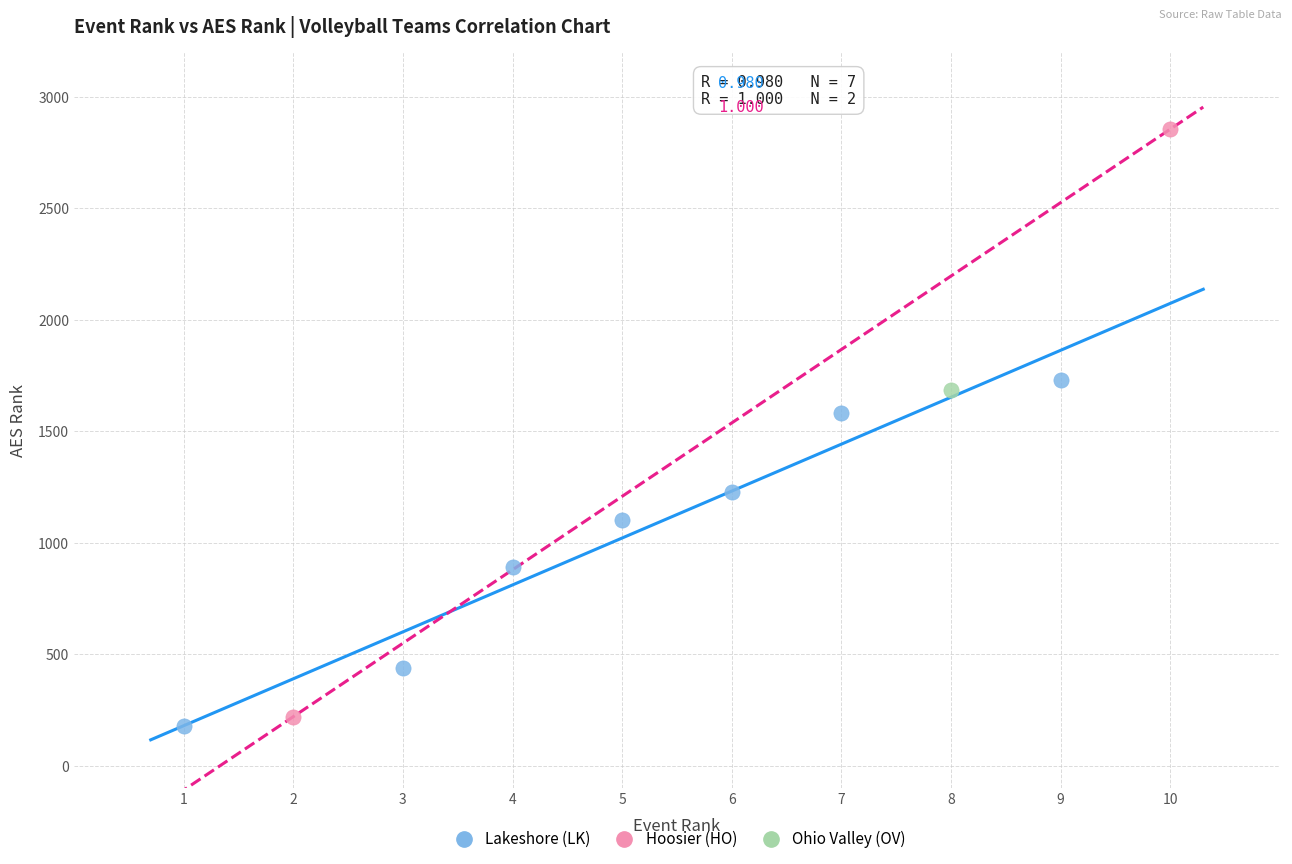

What are all the series names shown in the legend?

Lakeshore (LK), Hoosier (HO), Ohio Valley (OV)